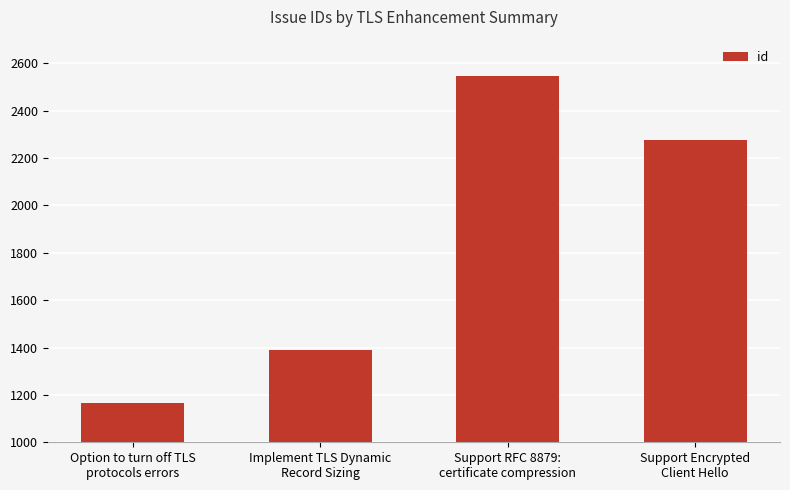

Rank the categories by value from highest to lowest.

Support RFC 8879:
certificate compression, Support Encrypted
Client Hello, Implement TLS Dynamic
Record Sizing, Option to turn off TLS
protocols errors